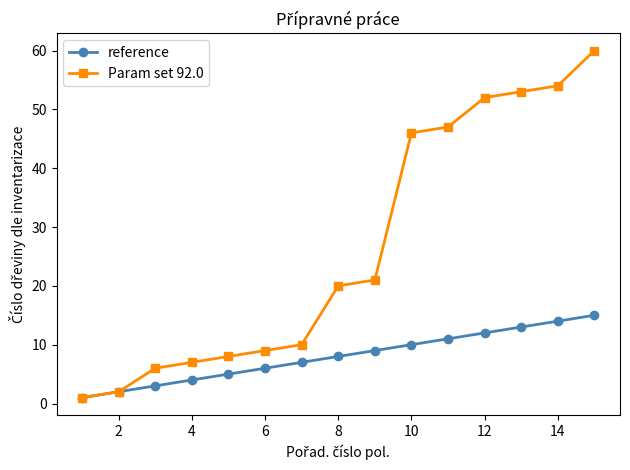

Rank the series by their average value, from highest to lowest.

Param set 92.0, reference